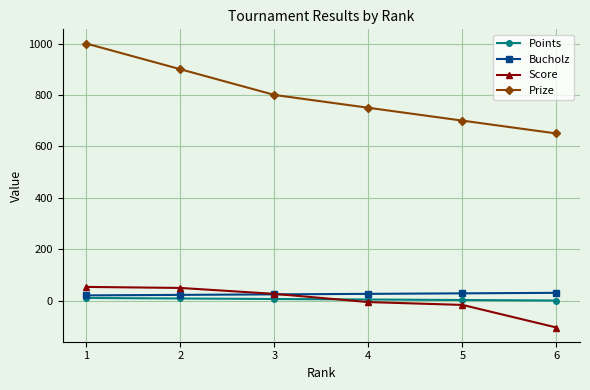

Count the Points values in the range 2 to 8.

4